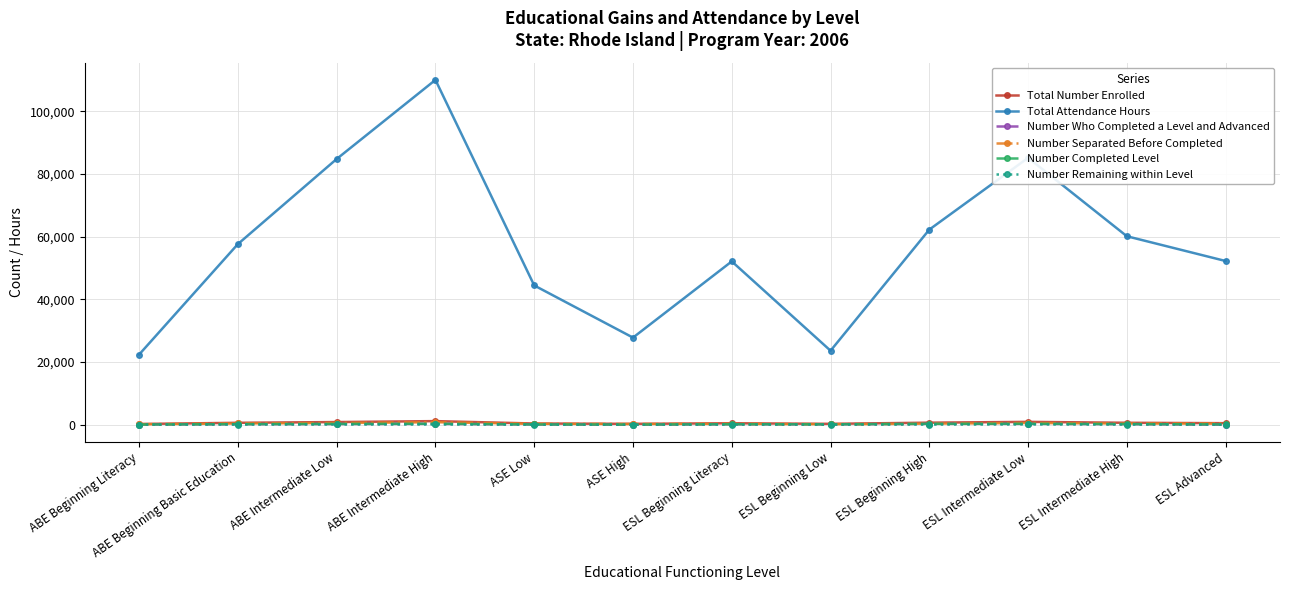

What is the total value across all series at ABE Beginning Basic Education?

59017